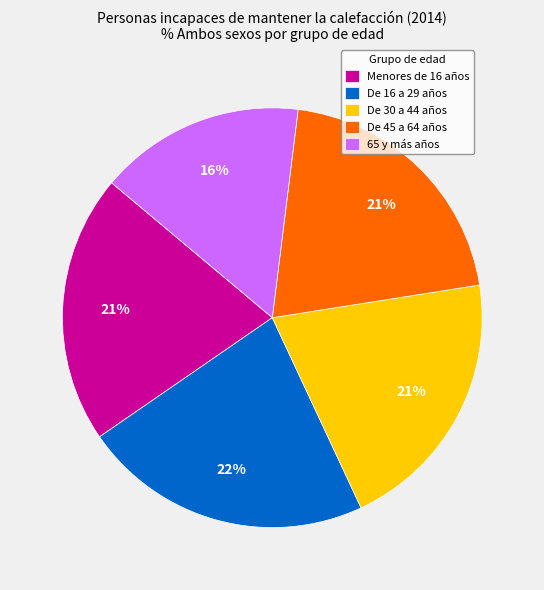

Is the sum of Menores de 16 años and 65 y más años greater than half?

No